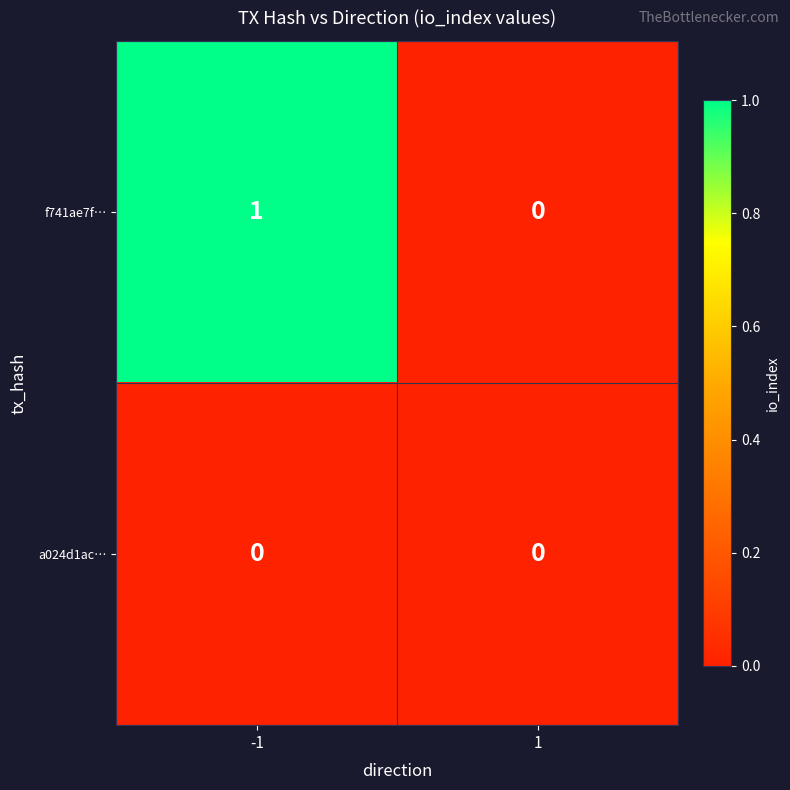

Is the value of f741ae7f… at -1 greater than the value of a024d1ac… at -1?

Yes